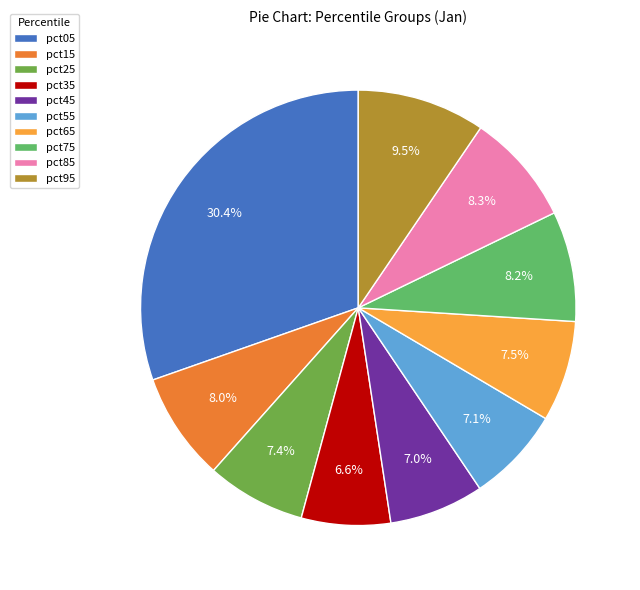

The pct35 slice represents 17% of the pie. True or false?

False